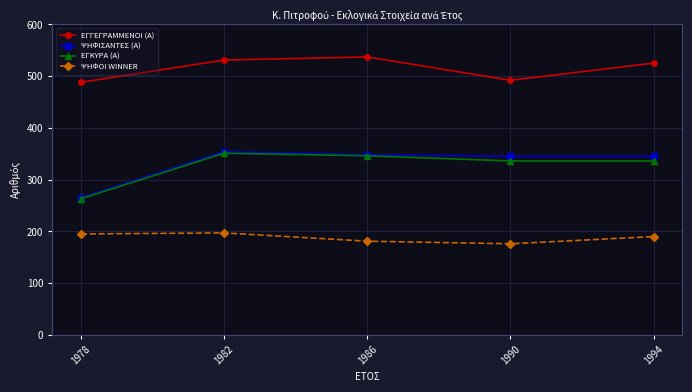

True or false: ΨΗΦΙΣΑΝΤΕΣ (Α) has a value of 354 at 1982.

True